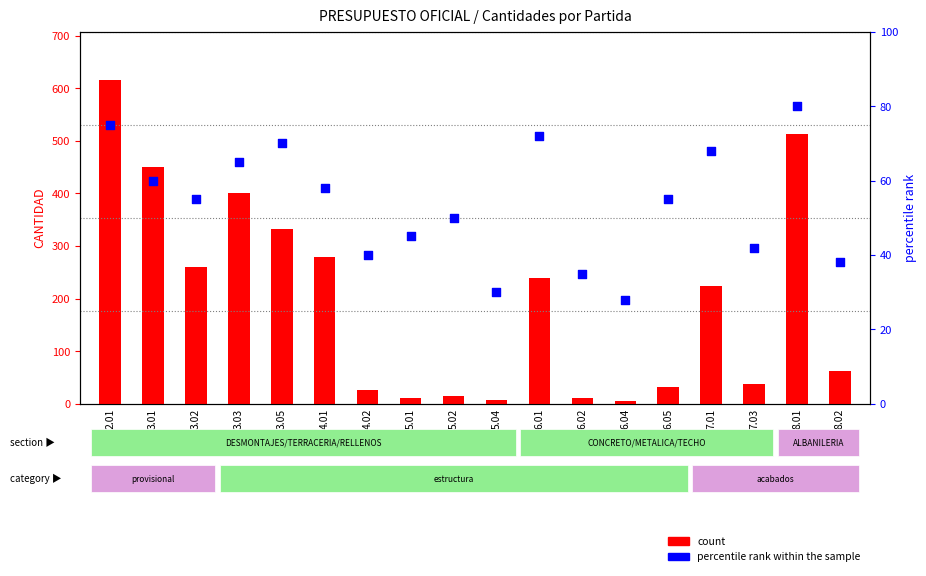

At how many categories does at least one series exceed 51?

11